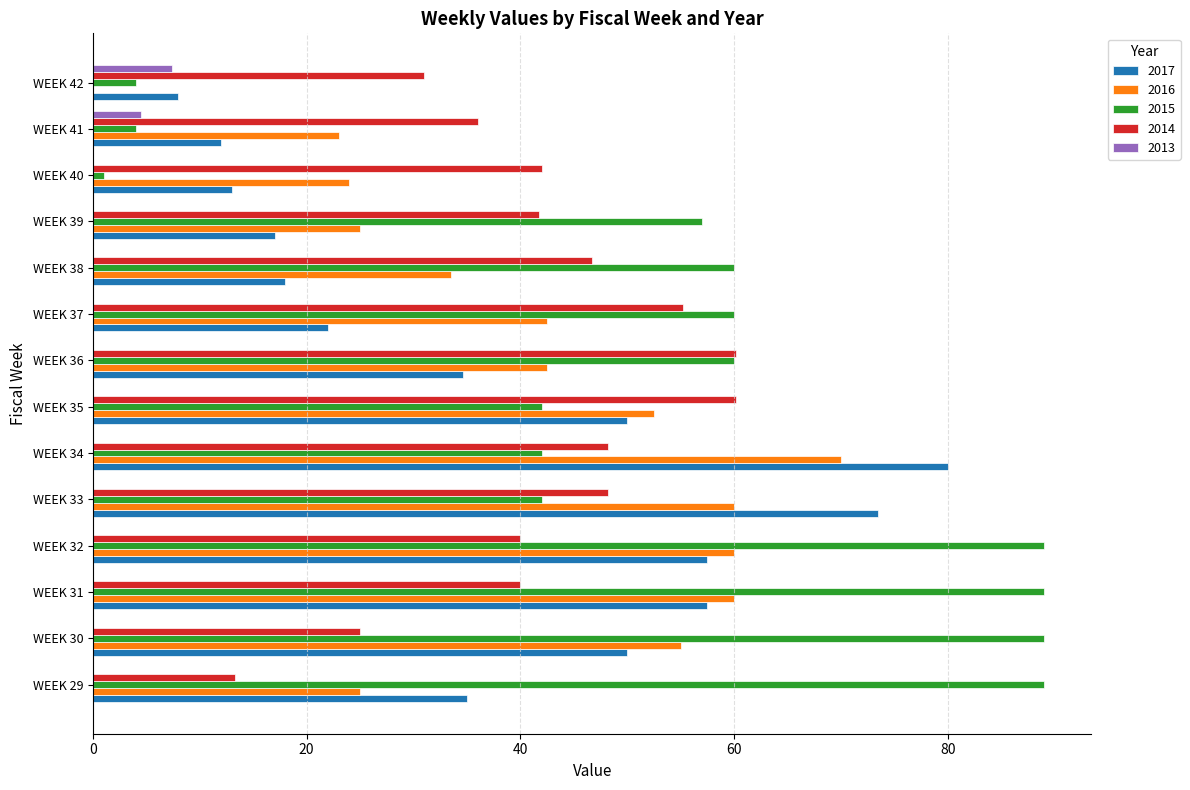

The value of 2016 at WEEK 42 is 0.0. True or false?

True